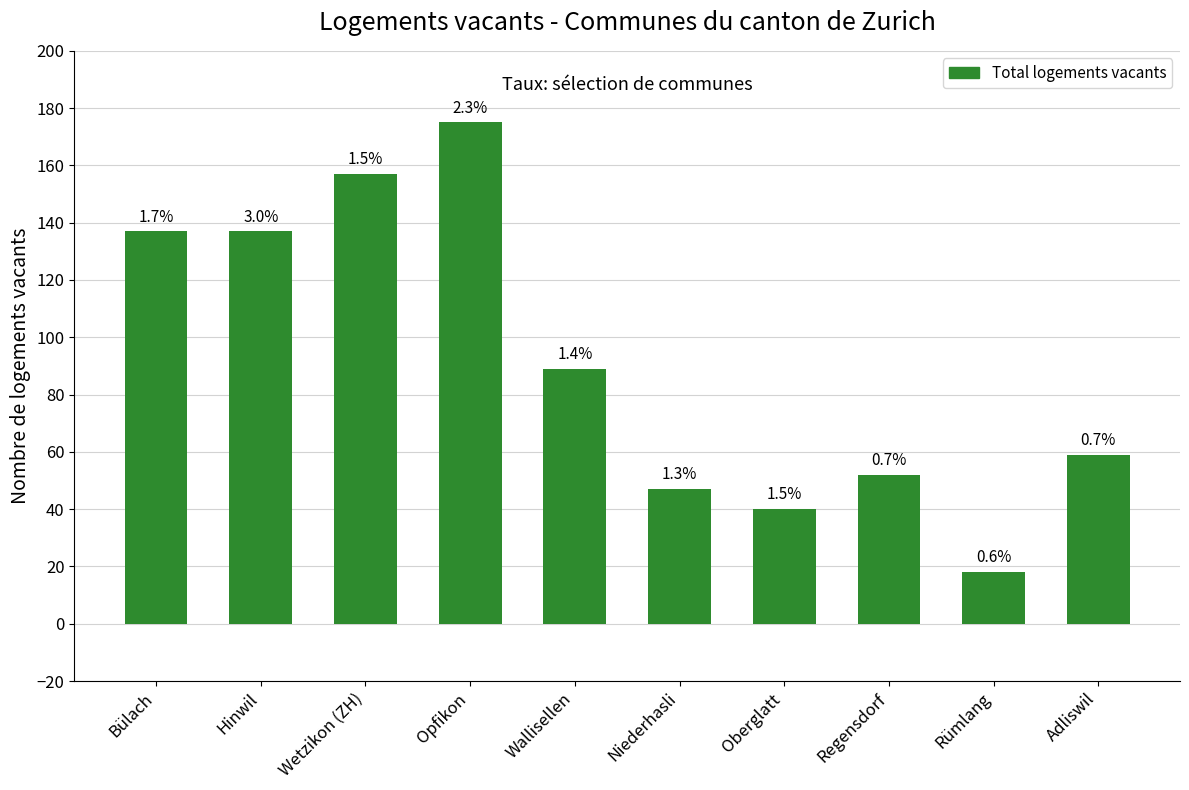

Does the chart contain any negative values?

No